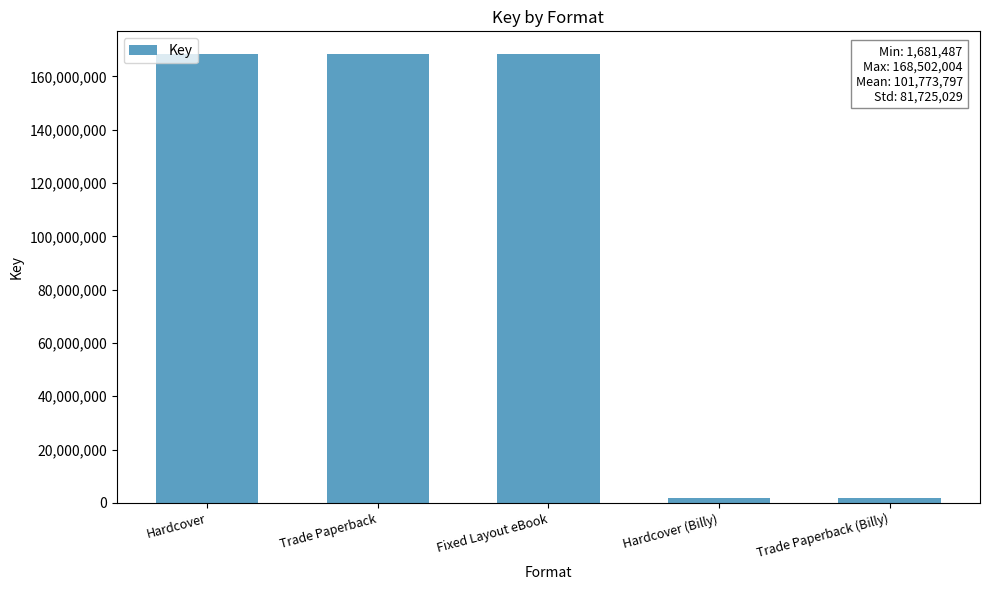

The value at Trade Paperback (Billy) is 1681487. True or false?

True